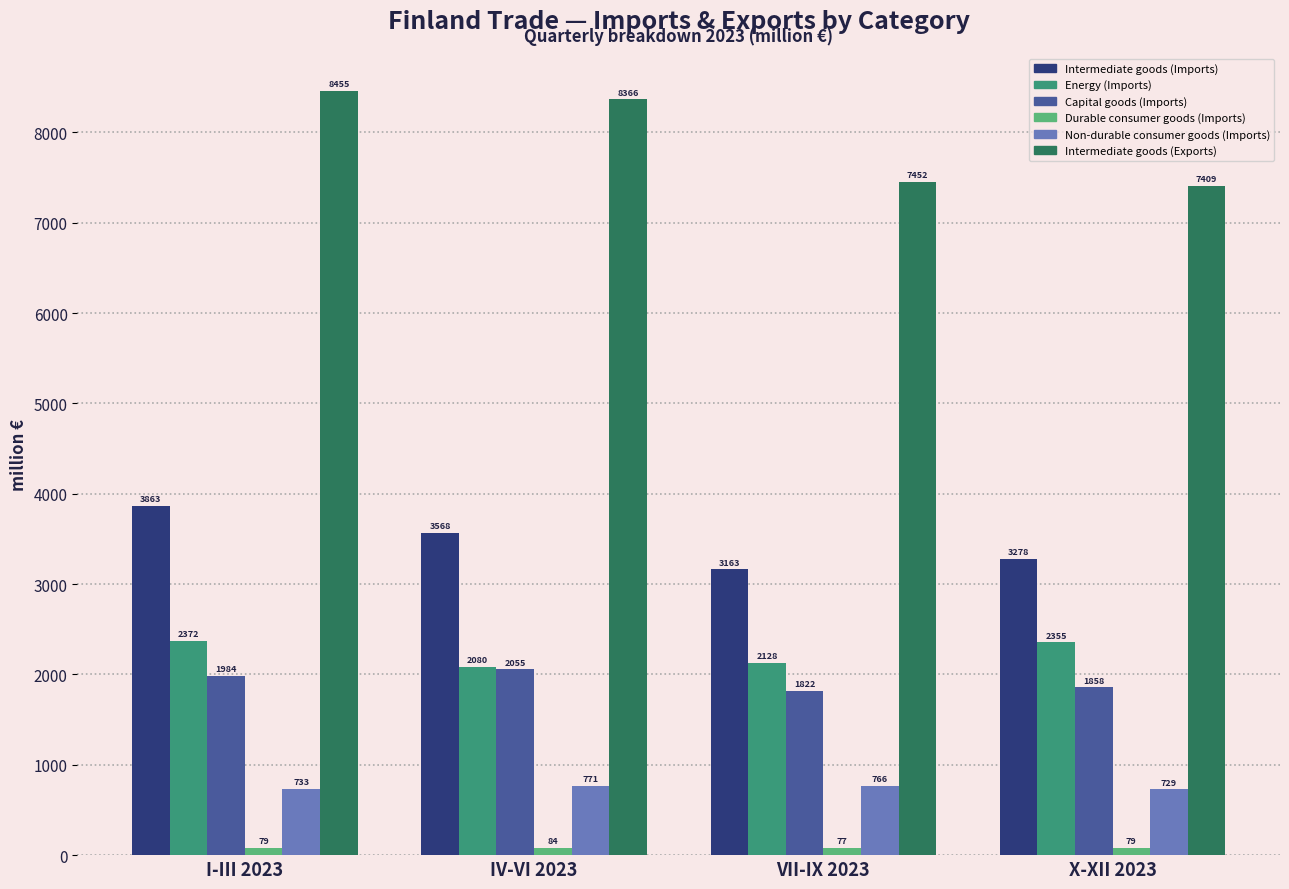

What is the approximate value of Energy (Imports) at X-XII 2023?

2355.2